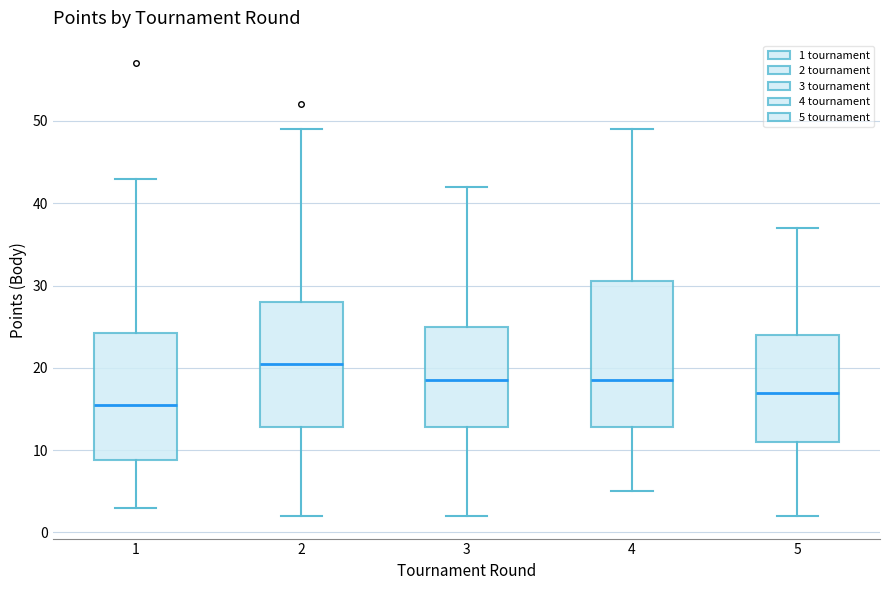

Reading left to right, transcribe this box plot: for each box, give where its median line is, the range the box spans, and where its two whiskers end, as read against the y-axis. The values are not printed on the chart, so give them approximately, as read against the axis.

1: median 16, box 9 to 24, whiskers 3 to 43
2: median 21, box 13 to 28, whiskers 2 to 49
3: median 19, box 13 to 25, whiskers 2 to 42
4: median 19, box 13 to 31, whiskers 5 to 49
5: median 17, box 11 to 24, whiskers 2 to 37